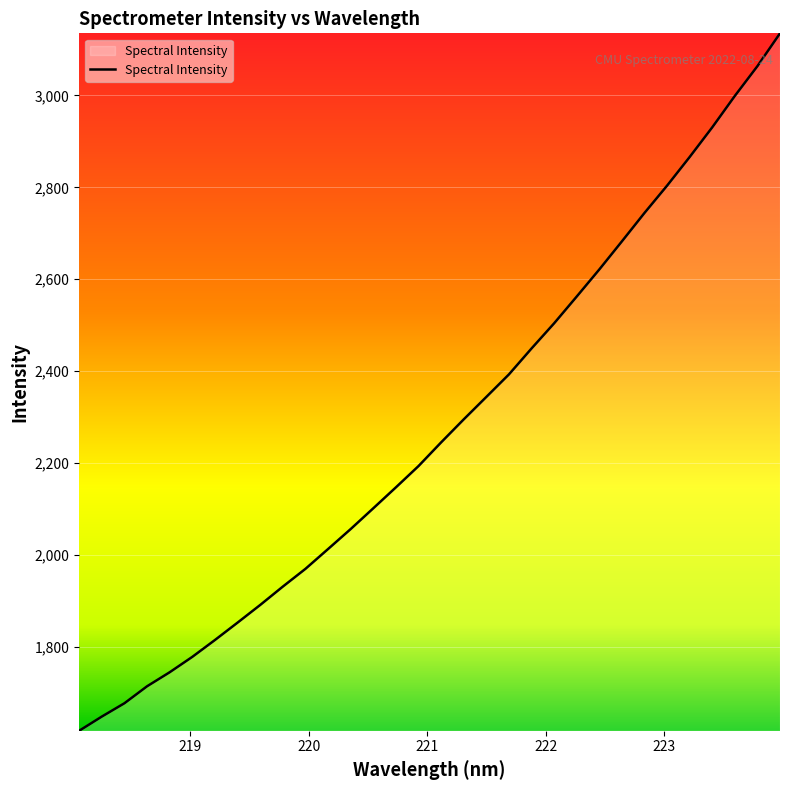

What is the smallest value displayed?

1617.7